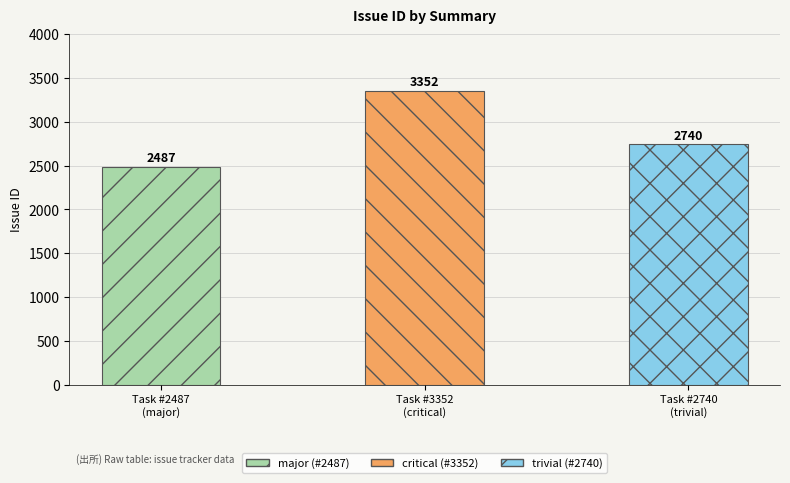

At which category does the chart reach its peak across all series?

Task #3352
(critical)